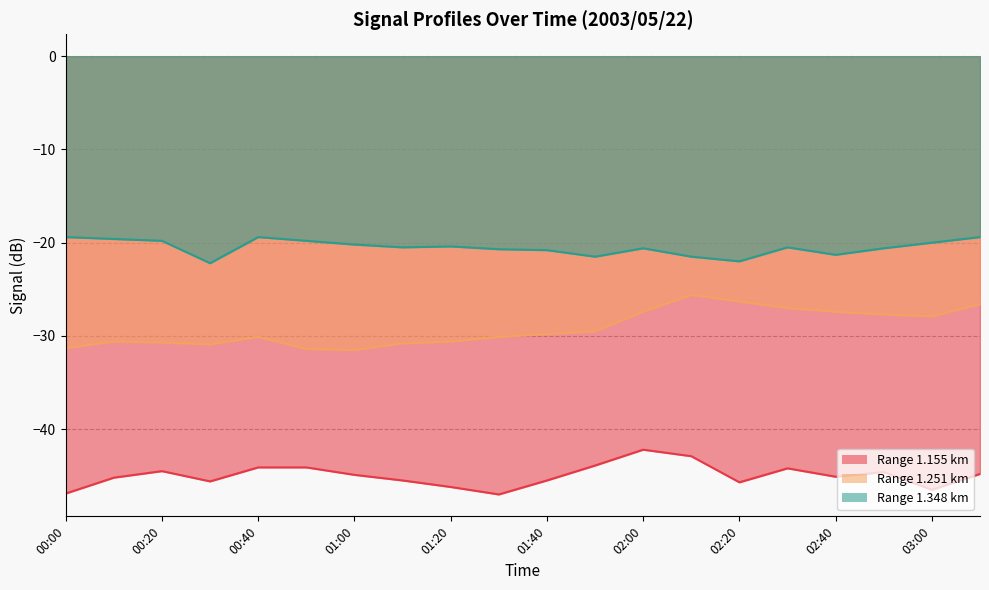

The value of 1.155 at 01:40 is -45.5. True or false?

True